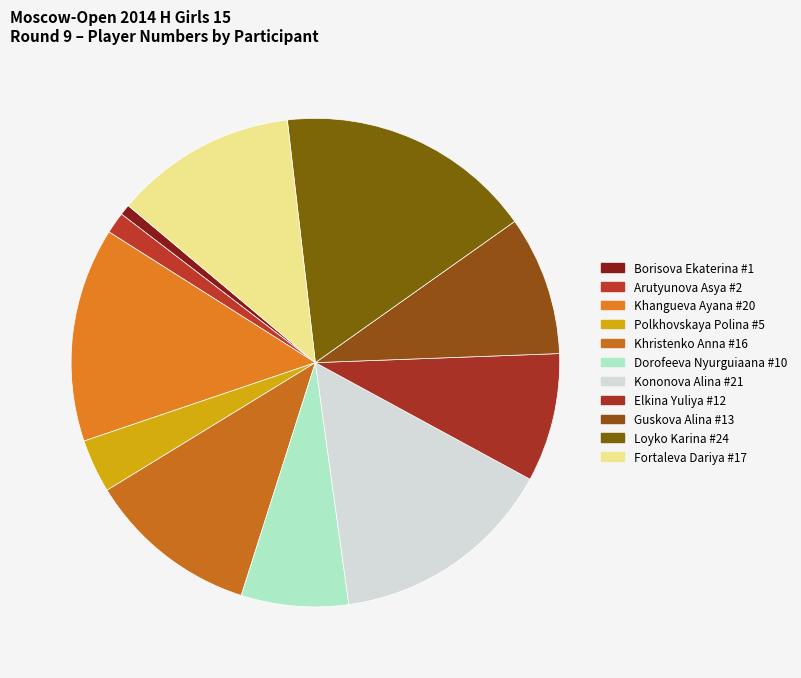

How many slices are in this pie chart?

11